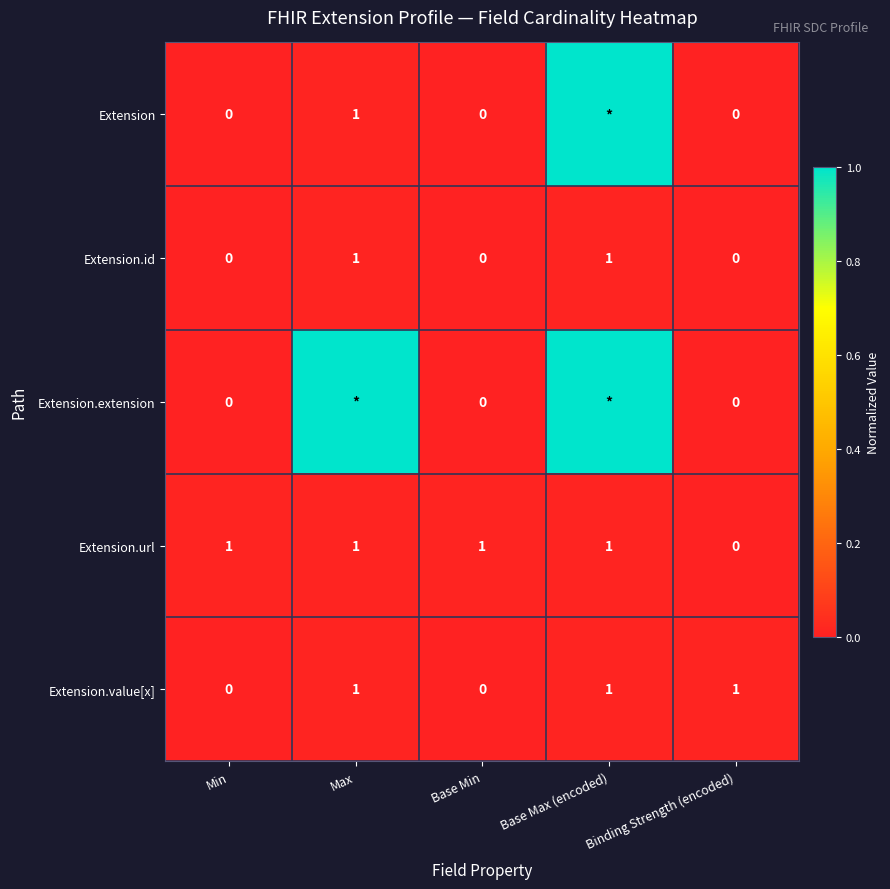

What is the total value across all series at Binding Strength (encoded)?

1.0